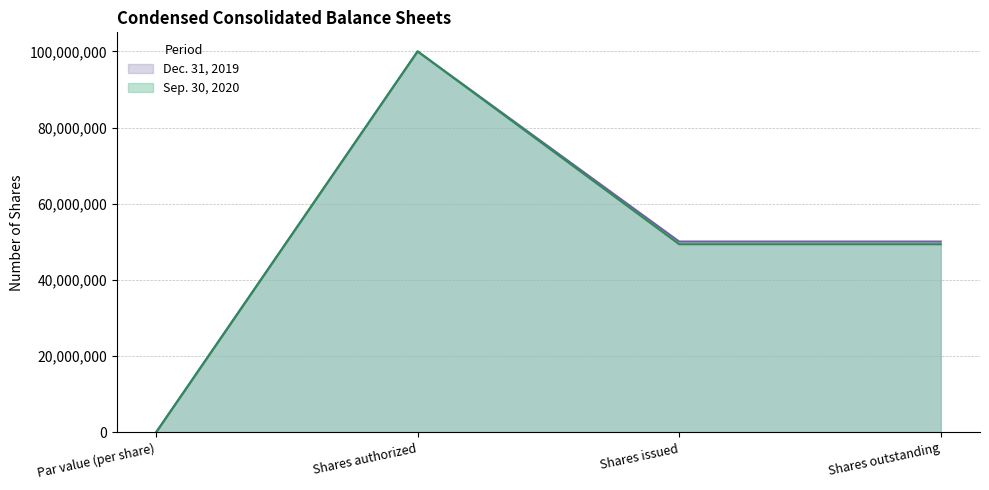

At Shares issued, list the series in order from largest to smallest.

Dec. 31, 2019, Sep. 30, 2020